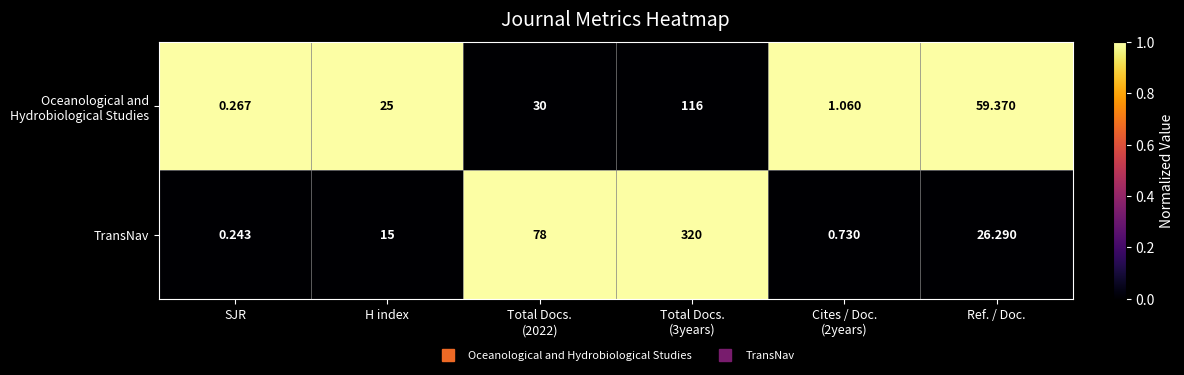

Which label corresponds to the largest value in the chart?

Total Docs.
(3years)